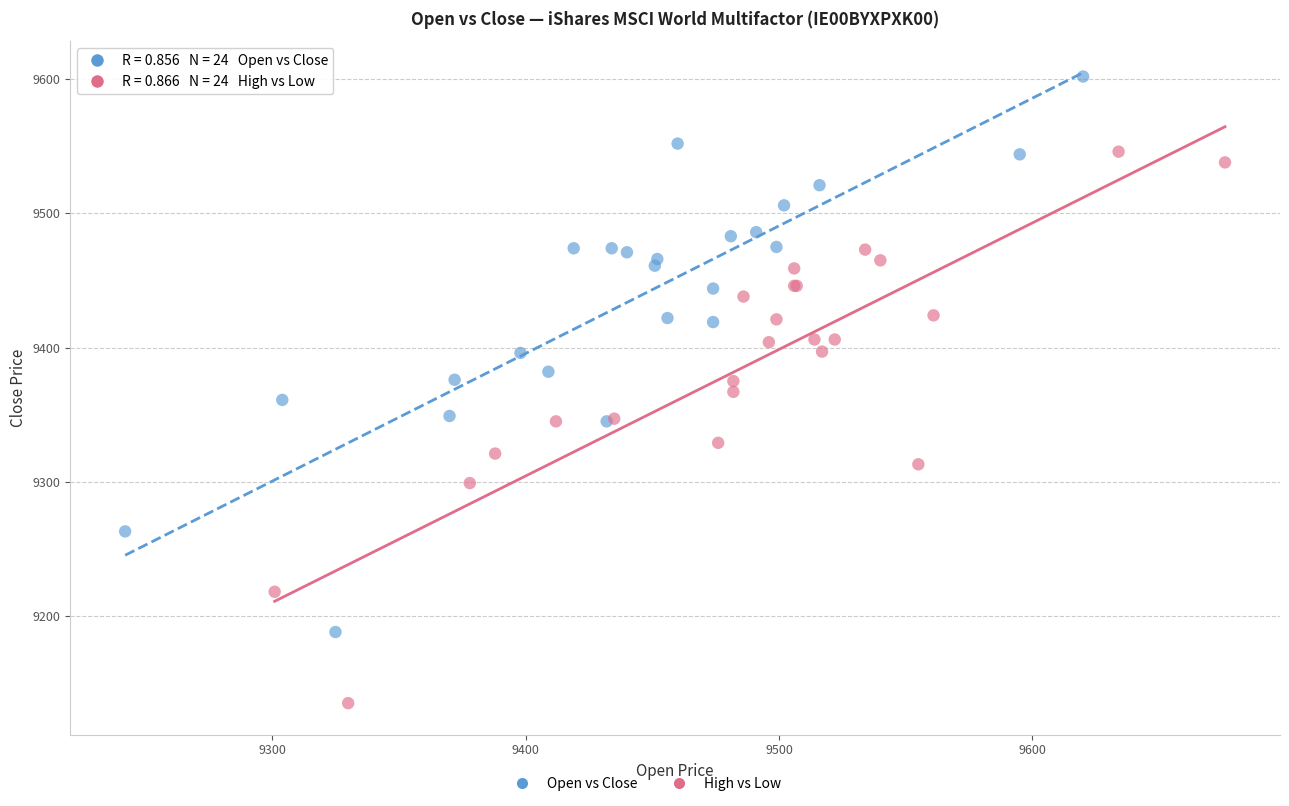

Which series reaches the minimum Y coordinate?

High vs Low